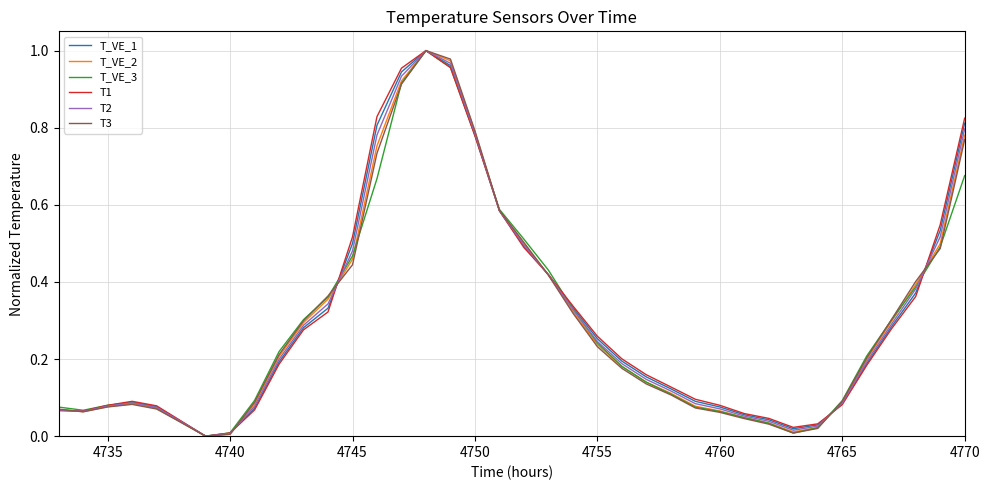

Rank the series by their average value, from highest to lowest.

T1, T_VE_1, T2, T_VE_2, T3, T_VE_3